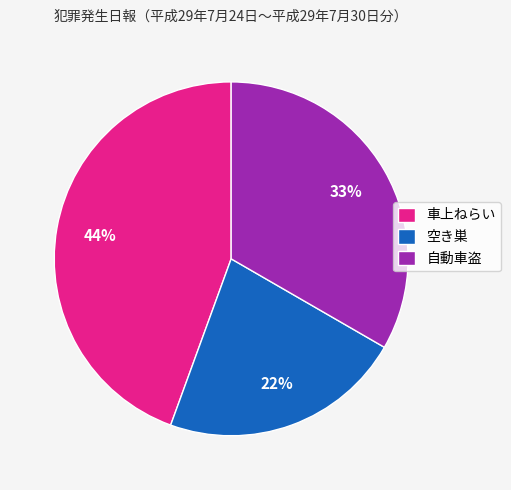

Is it true that 空き巣 is 22% of the pie?

True